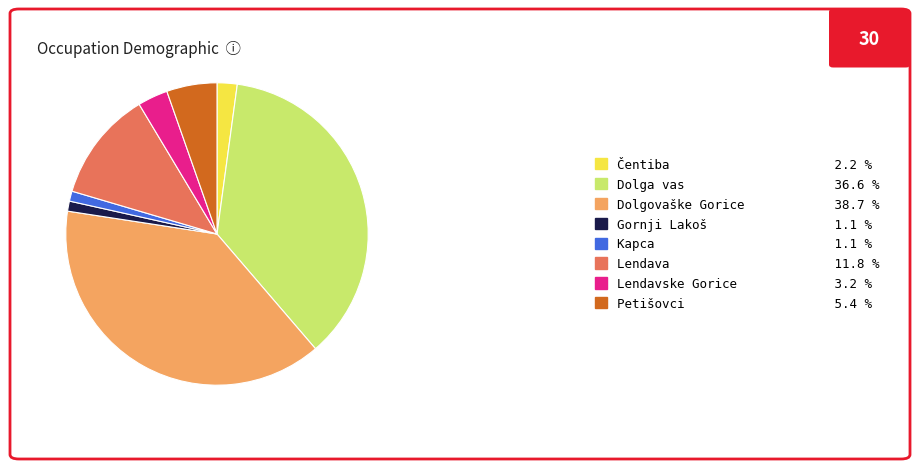

Count the number of slices in the pie.

8